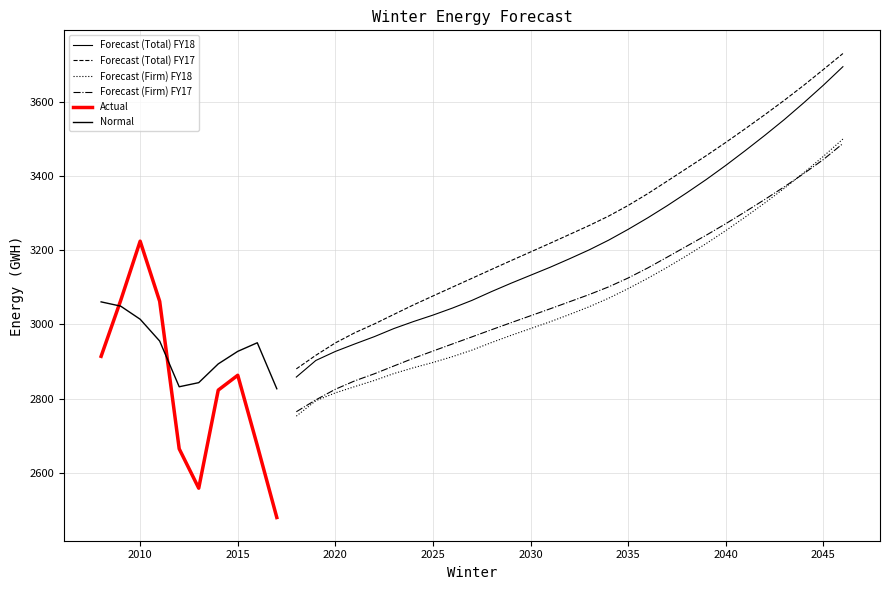

What value does the Forecast (Firm) FY18 series have at 2042?

3327.0